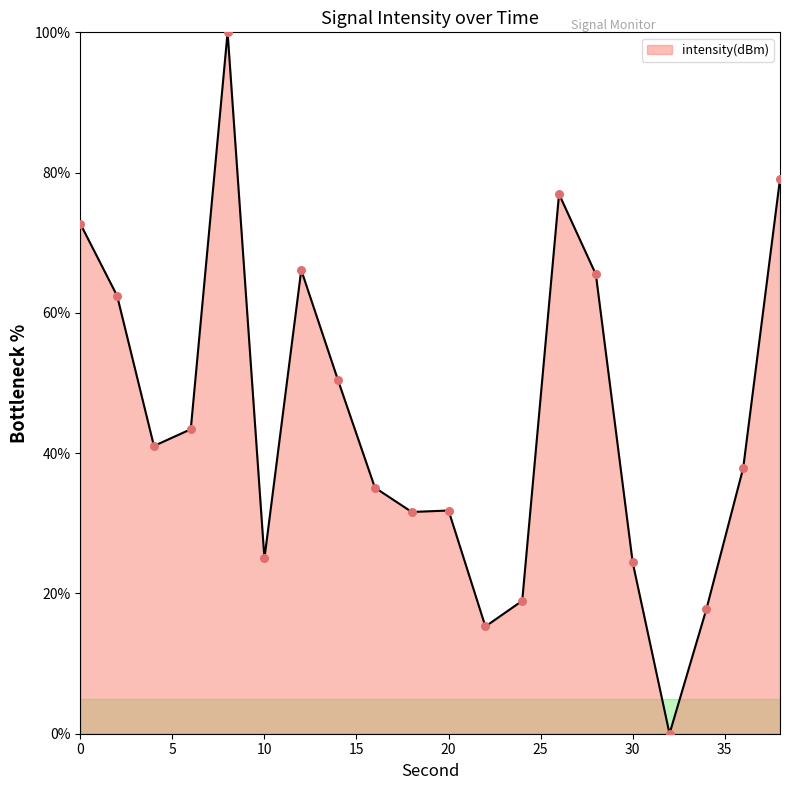

What is the greatest value displayed?

100.0